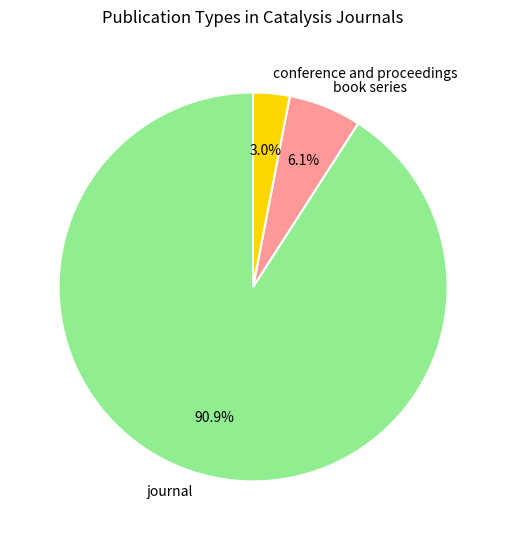

Does conference and proceedings represent more than half of the total?

No